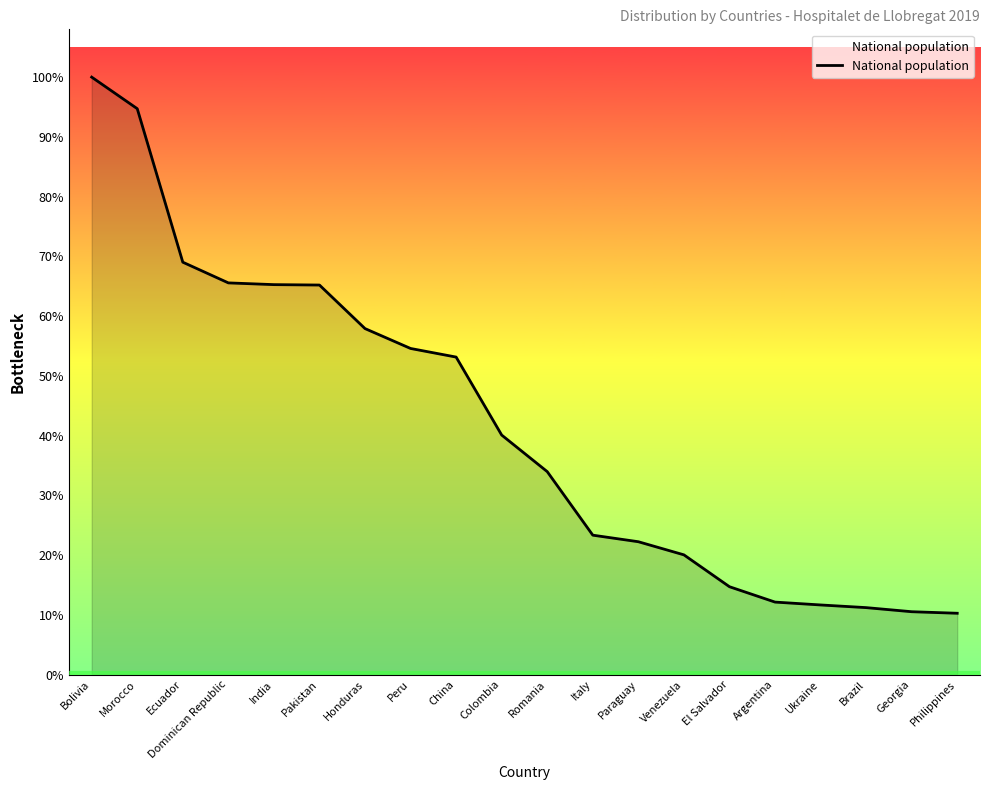

List the labels in order of value, largest first.

Bolivia, Morocco, Ecuador, Dominican Republic, India, Pakistan, Honduras, Peru, China, Colombia, Romania, Italy, Paraguay, Venezuela, El Salvador, Argentina, Ukraine, Brazil, Georgia, Philippines